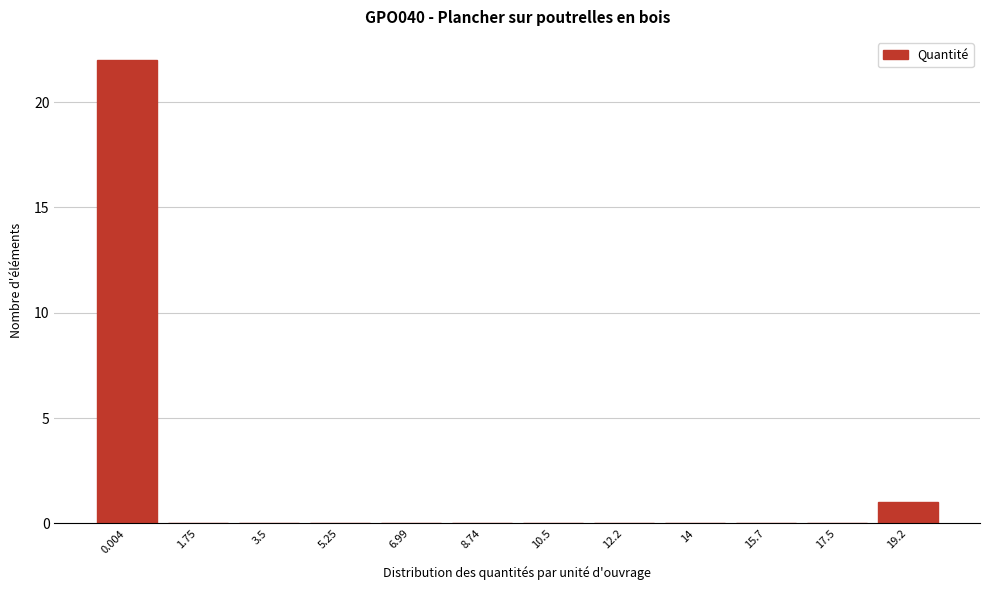

Reading right to left, list all the values displayed in this chart.

19.2=1	17.5=0	15.7=0	14=0	12.2=0	10.5=0	8.74=0	6.99=0	5.25=0	3.5=0	1.75=0	0.004=22